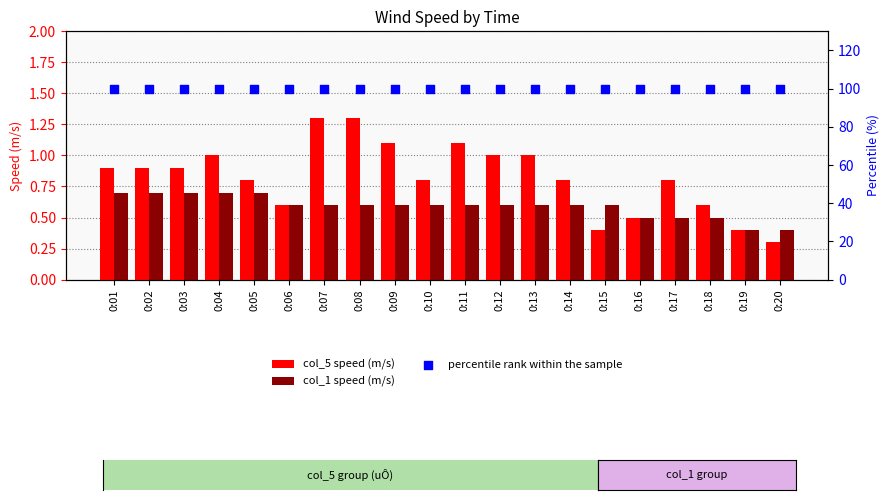

Which series has the largest total across all categories?

percentile rank within the sample